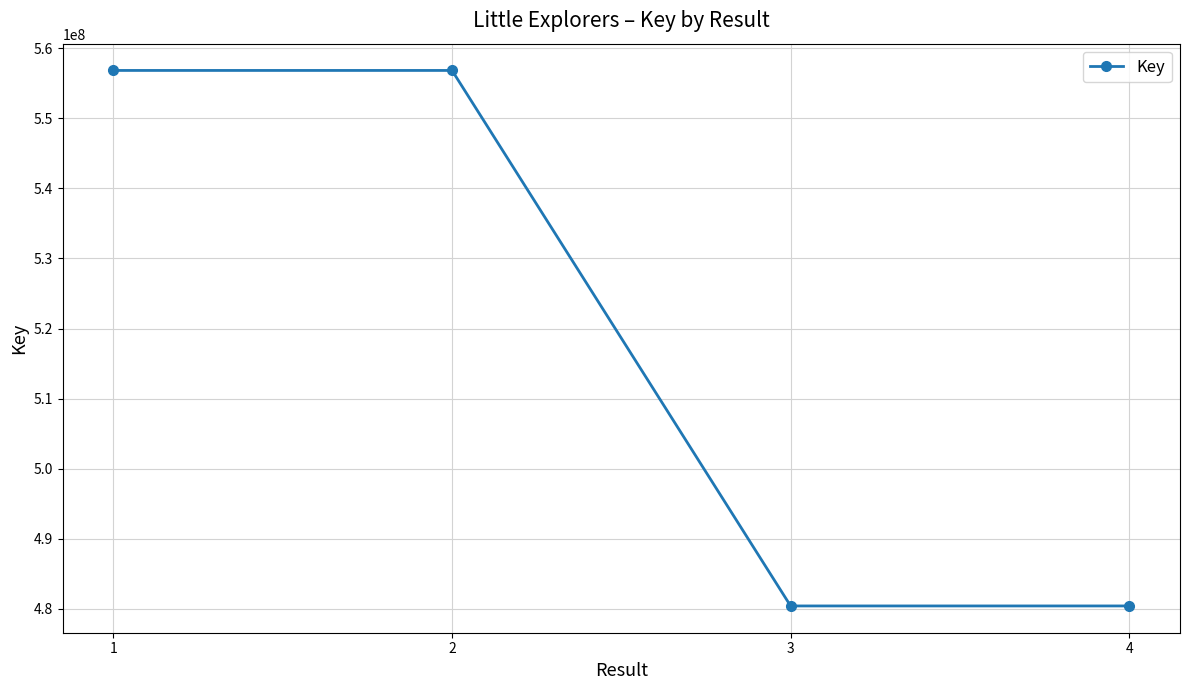

How many lines are shown in the chart?

1